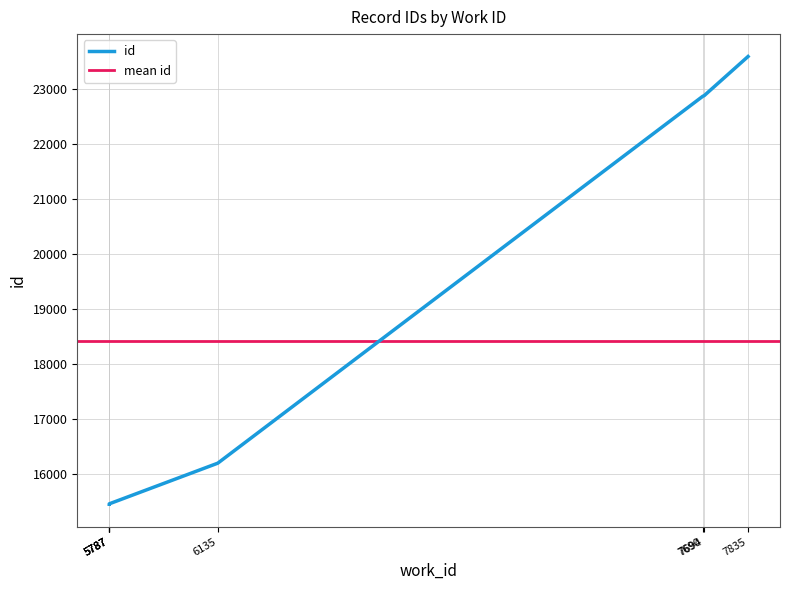

At which label does the data first exceed 16188?

7690